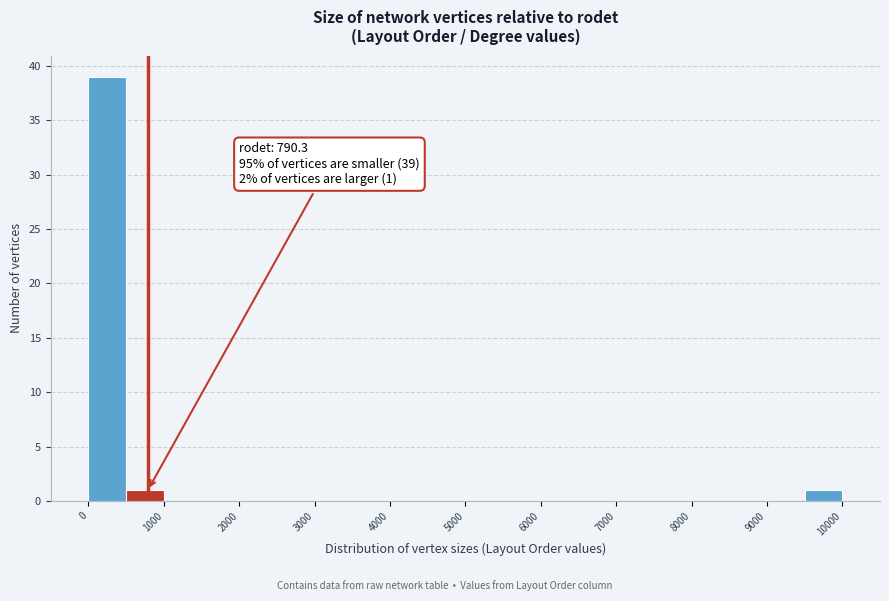

Which range on the x-axis has the tallest bar?

0 to 500